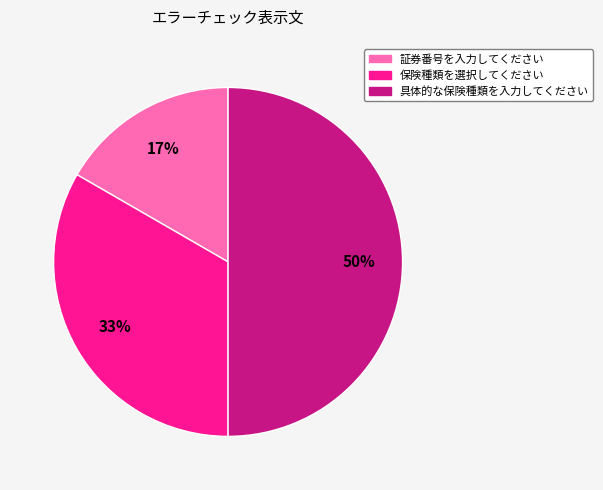

How many segments does this pie chart have?

3